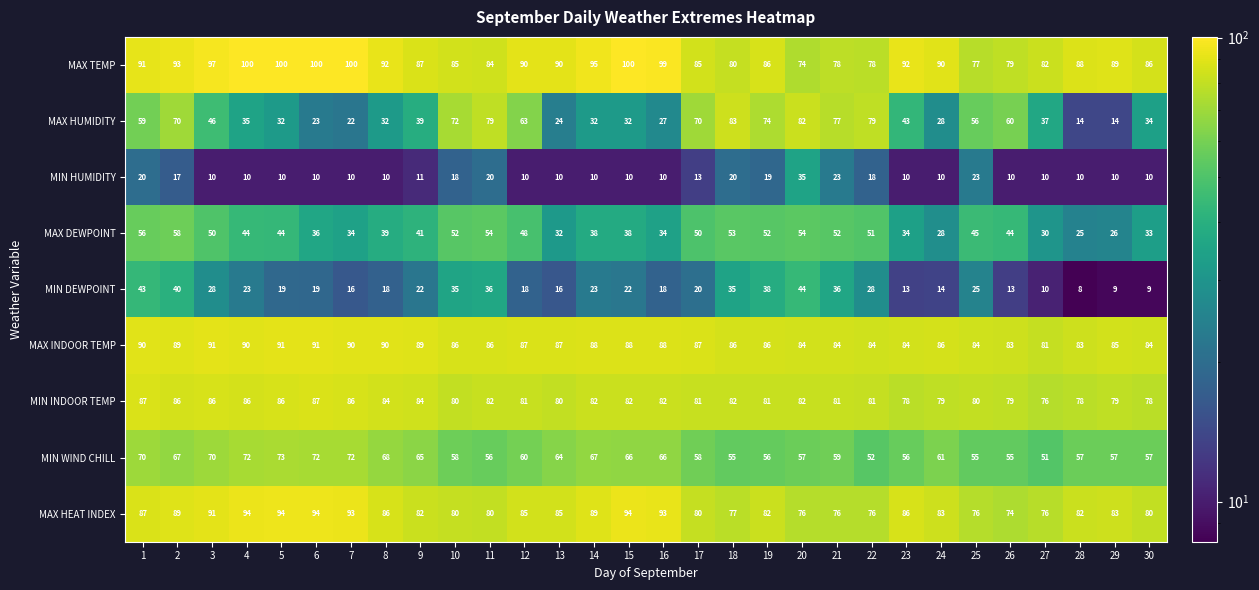

At how many categories does at least one series exceed 73?

30